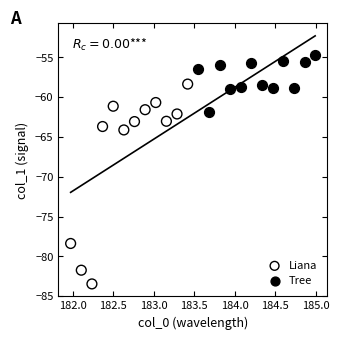

What are all the series names shown in the legend?

Liana, Tree